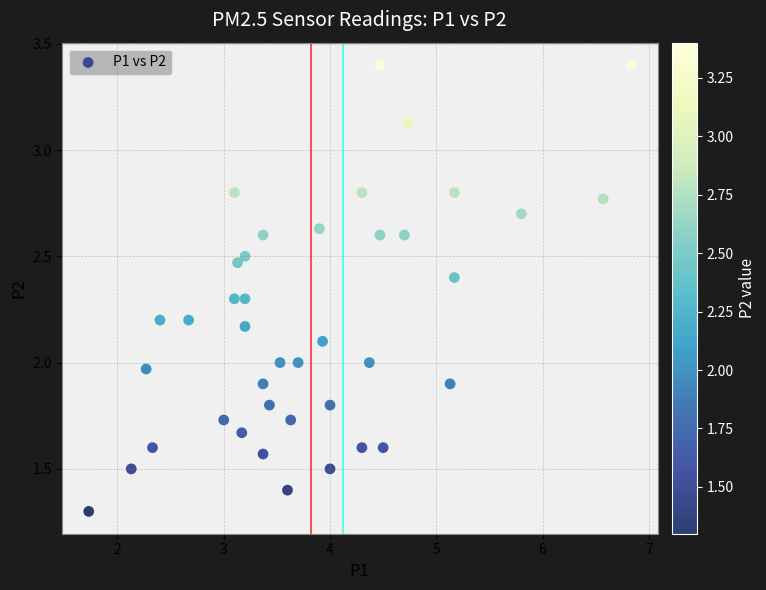

What is the range of Y values (max minus min)?

2.1